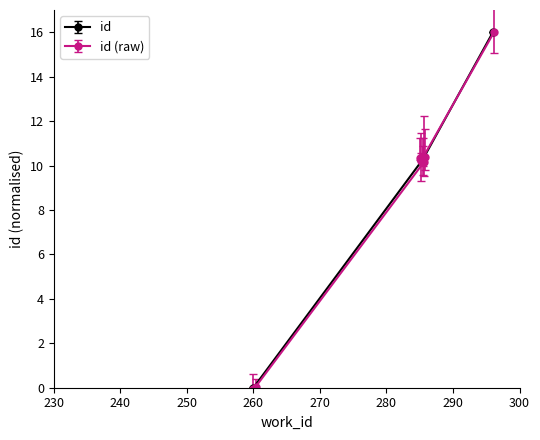

What is the maximum value for id (raw)?

16.0